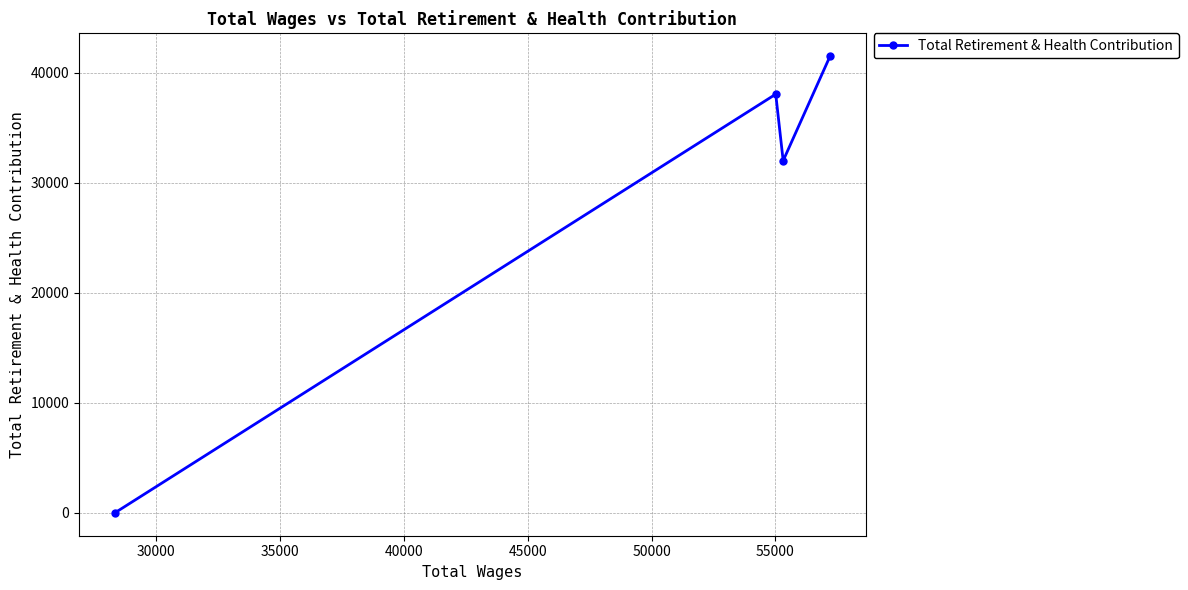

What is the difference between the maximum and minimum values?

41487